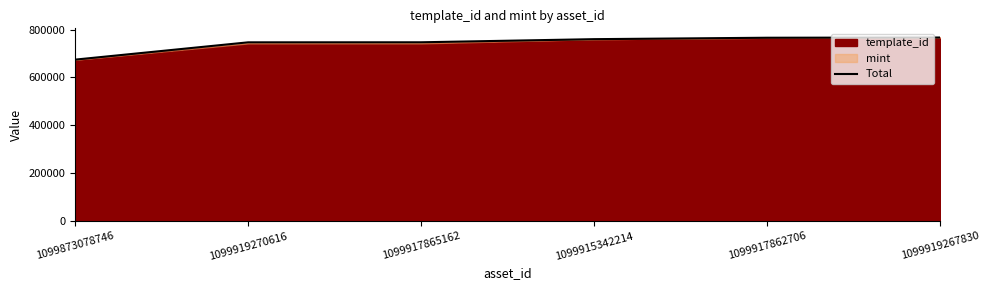

What is the label of the 5th point from the left?

1099917862706